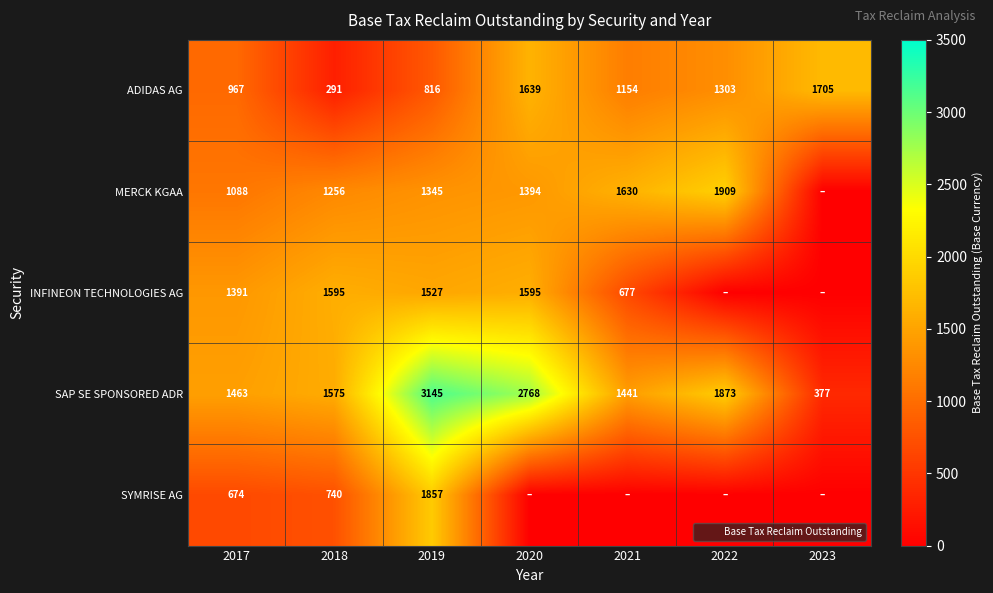

List the labels in order of ADIDAS AG value, largest first.

2023, 2020, 2022, 2021, 2017, 2019, 2018